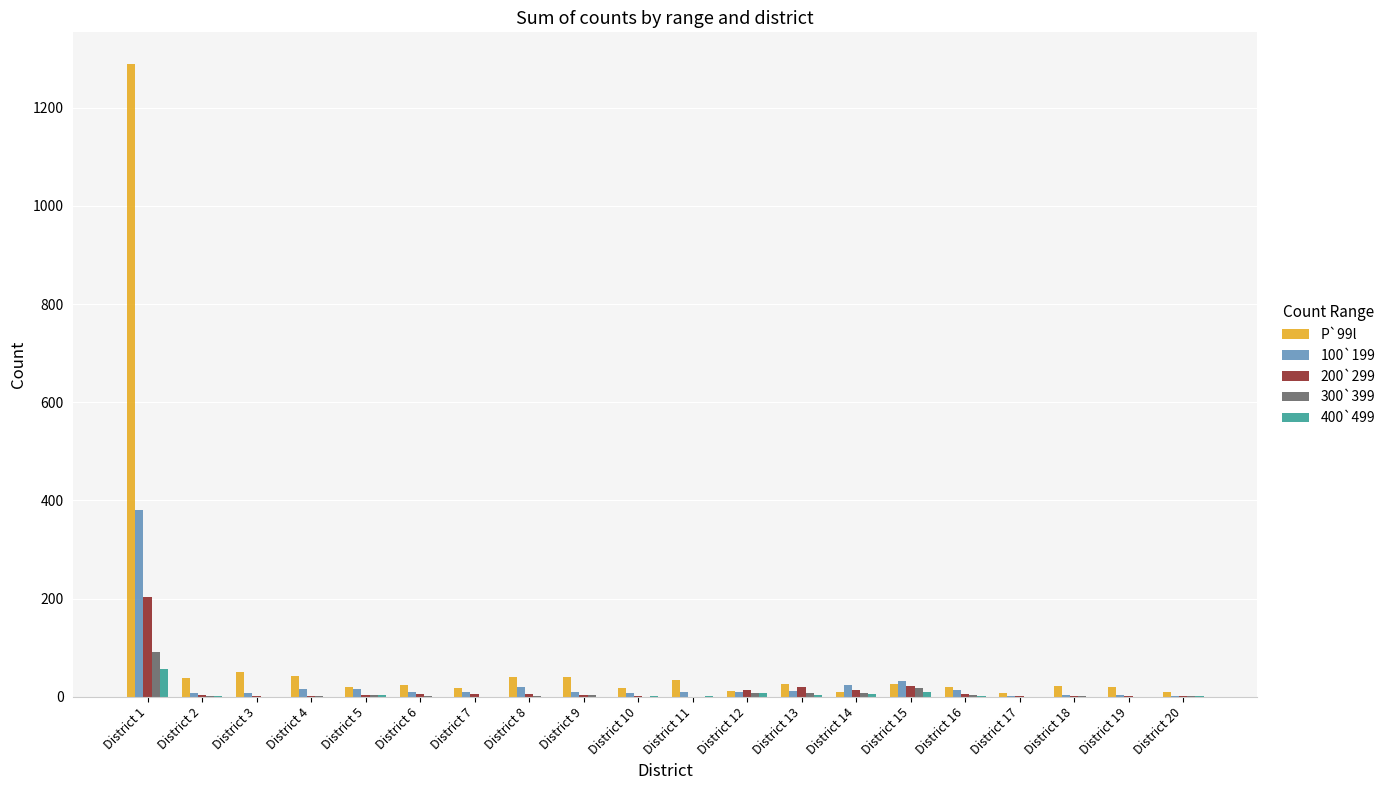

At which category is the sum across all series the highest?

District 1